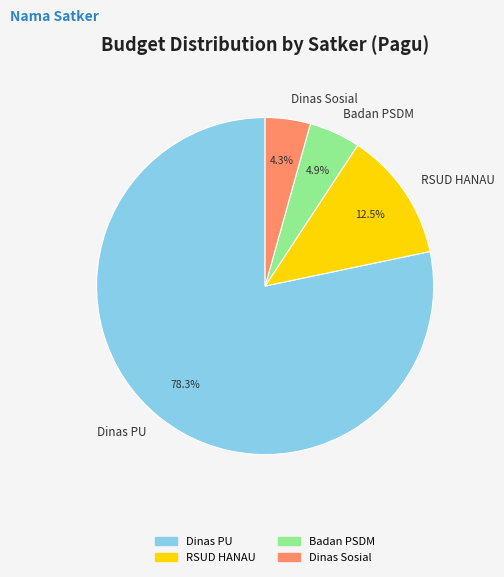

Count the number of slices in the pie.

4